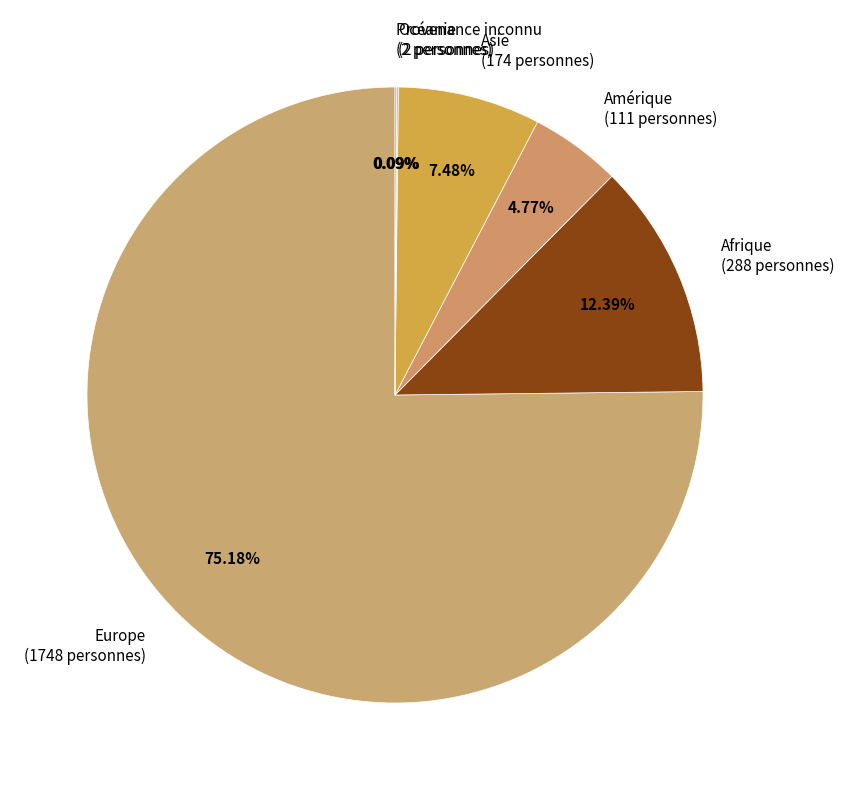

To the nearest percent, what percentage of the pie is Amérique?

5%